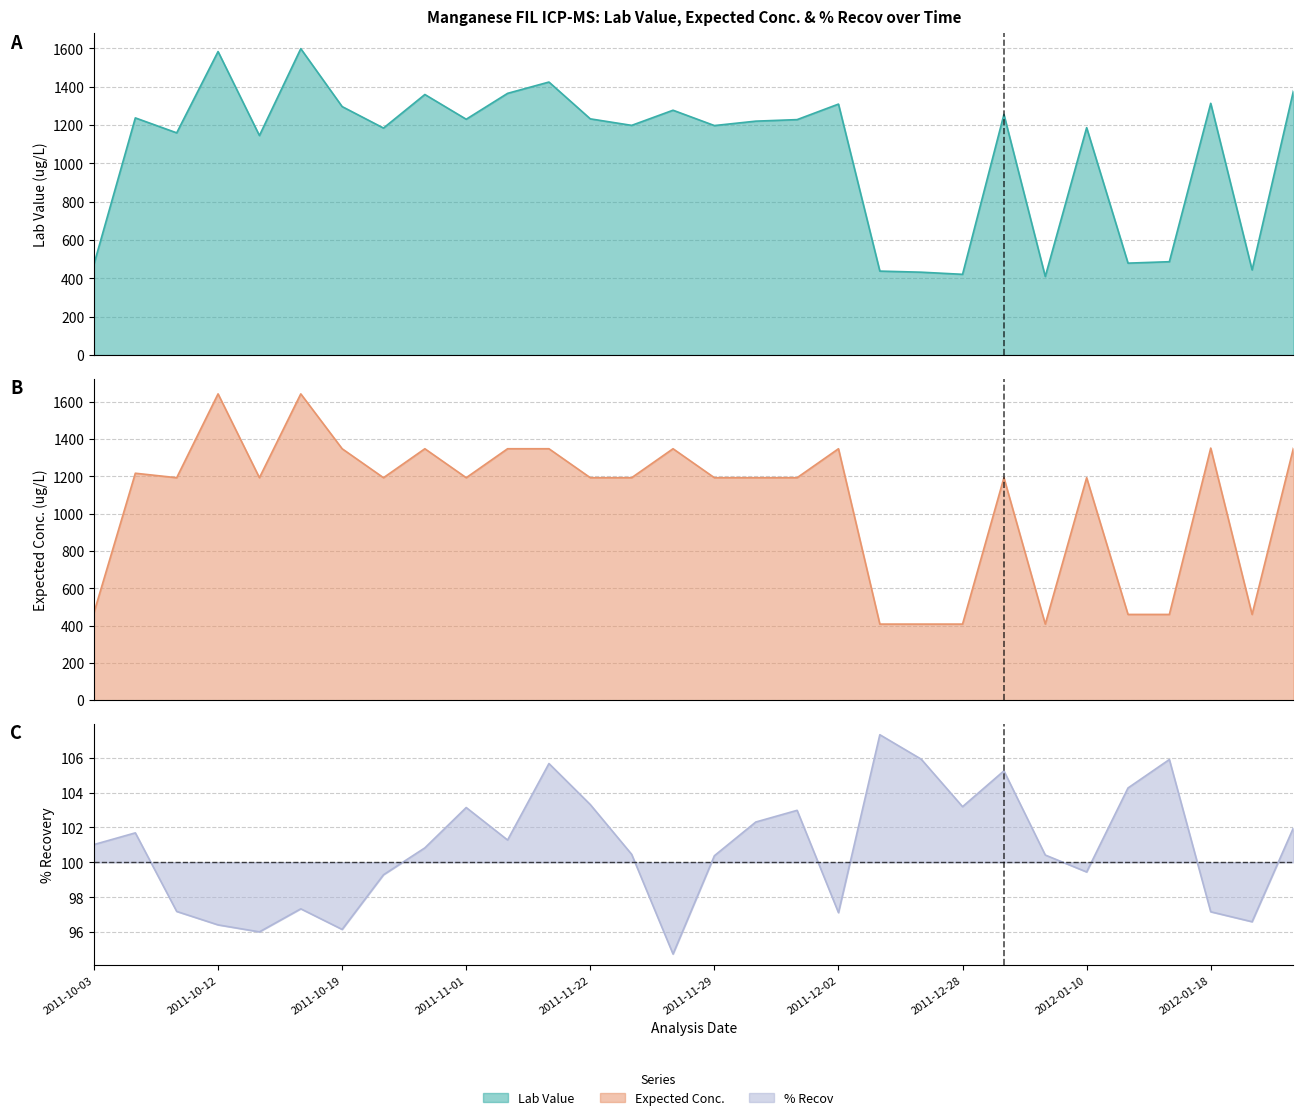

What are all the series names shown in the legend?

Lab Value, Expected Conc., % Recov